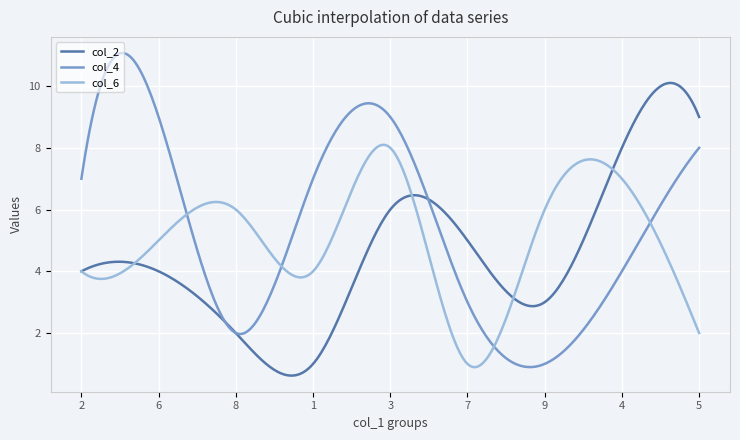

How many distinct data groups are displayed?

3